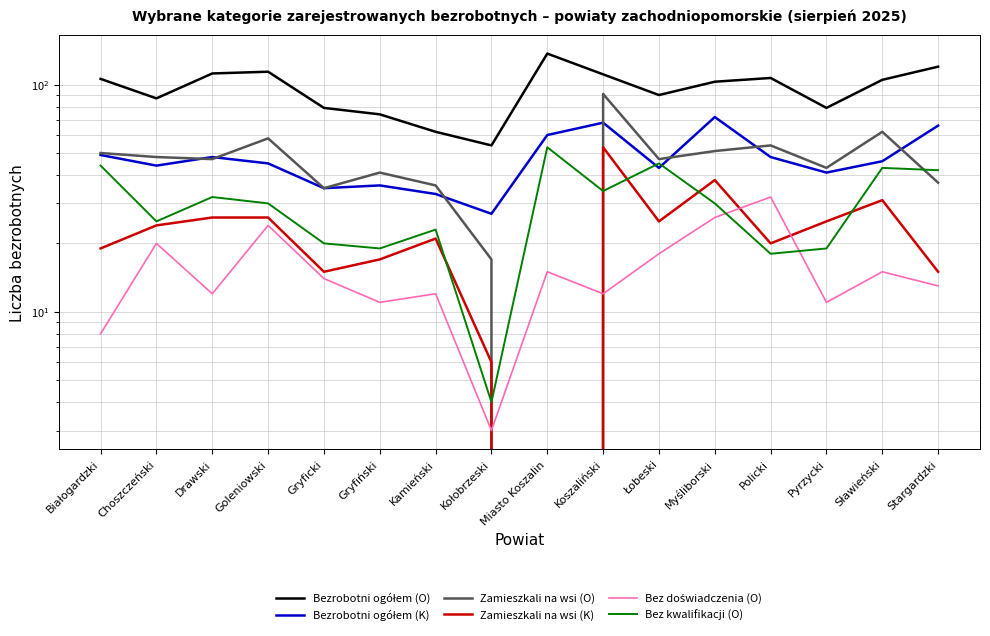

In Bez doświadczenia (O), how many points are lower than both neighbors (excluding endpoints)?

5